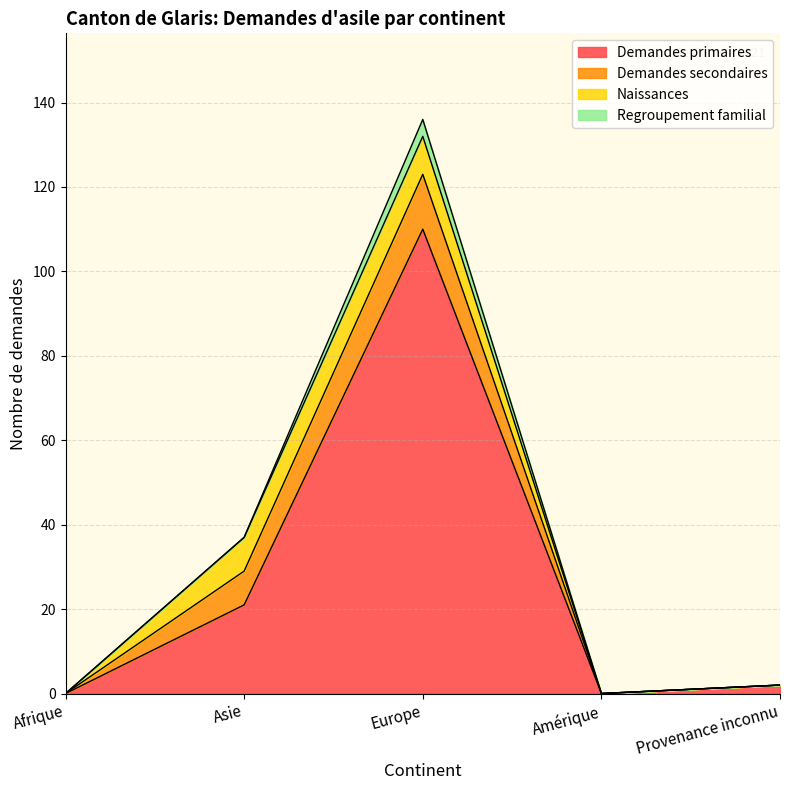

Rank the series by their maximum value, from lowest to highest.

Regroupement familial, Naissances, Demandes secondaires, Demandes primaires